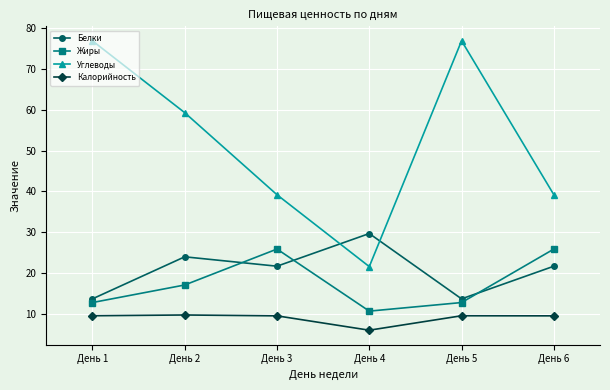

What is the minimum value for Углеводы?

21.6